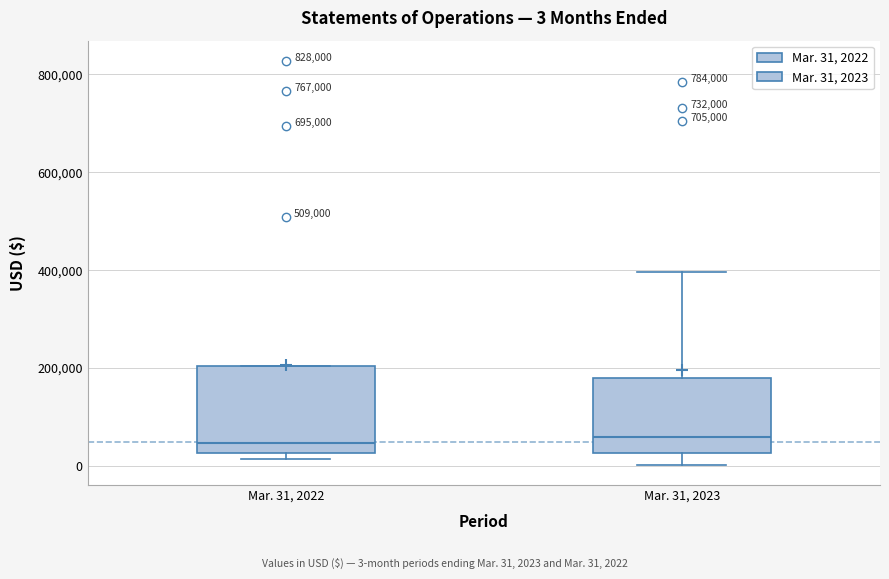

Which box is the tallest, from its lower edge to its upper edge?

Mar. 31, 2022